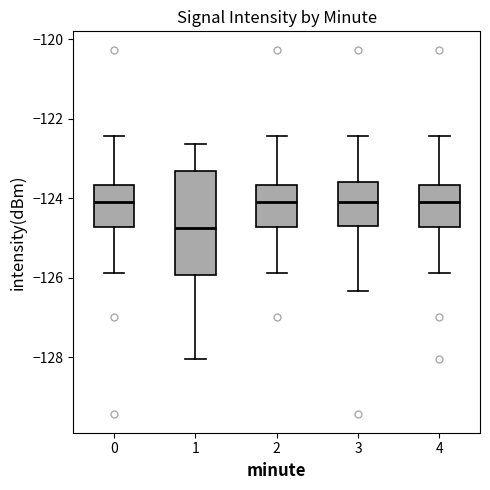

Reading left to right, read every box against the y-axis: the position of its median line, the range the box covers, and the ends of its whiskers. The values are not printed on the chart, so give them approximately, as read against the axis.

0: median -124.0, box -124.8 to -123.6, whiskers -125.8 to -122.4
1: median -124.8, box -126.0 to -123.4, whiskers -128.0 to -122.6
2: median -124.0, box -124.8 to -123.6, whiskers -125.8 to -122.4
3: median -124.0, box -124.8 to -123.6, whiskers -126.4 to -122.4
4: median -124.0, box -124.8 to -123.6, whiskers -125.8 to -122.4